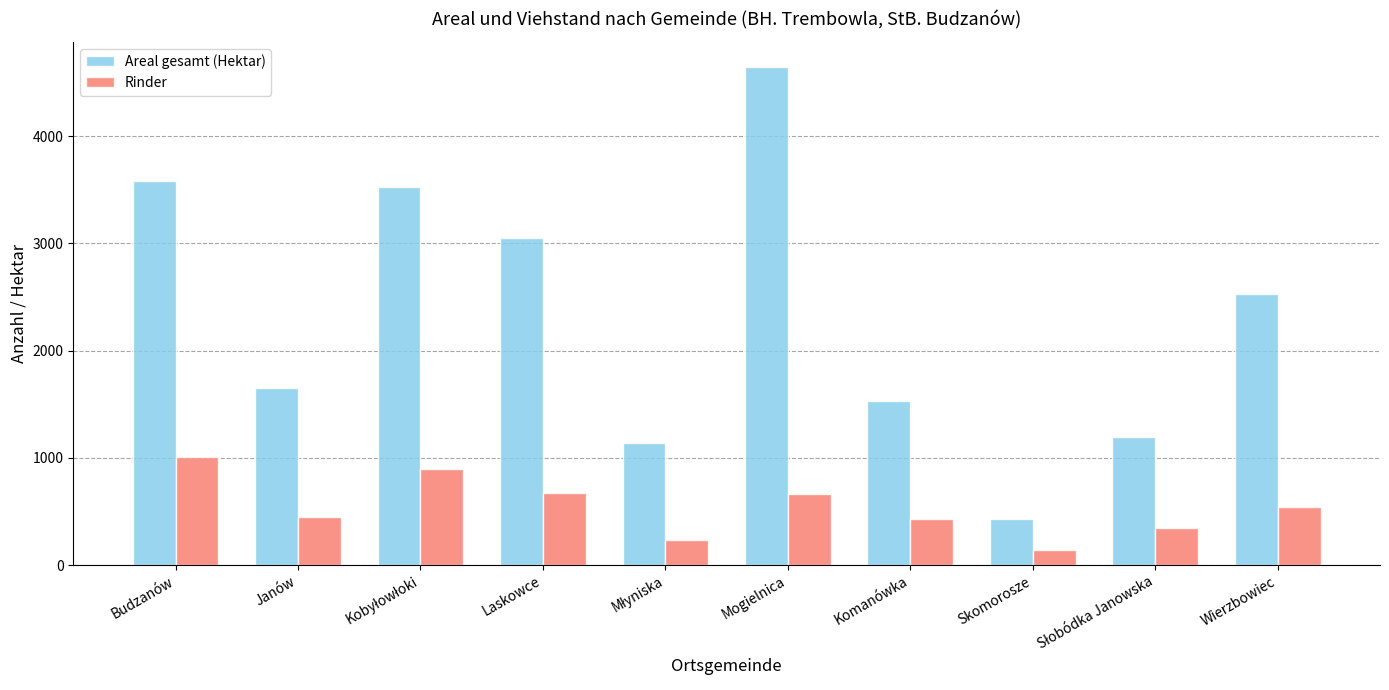

Rank the series by their maximum value, from lowest to highest.

Rinder, Areal gesamt (Hektar)